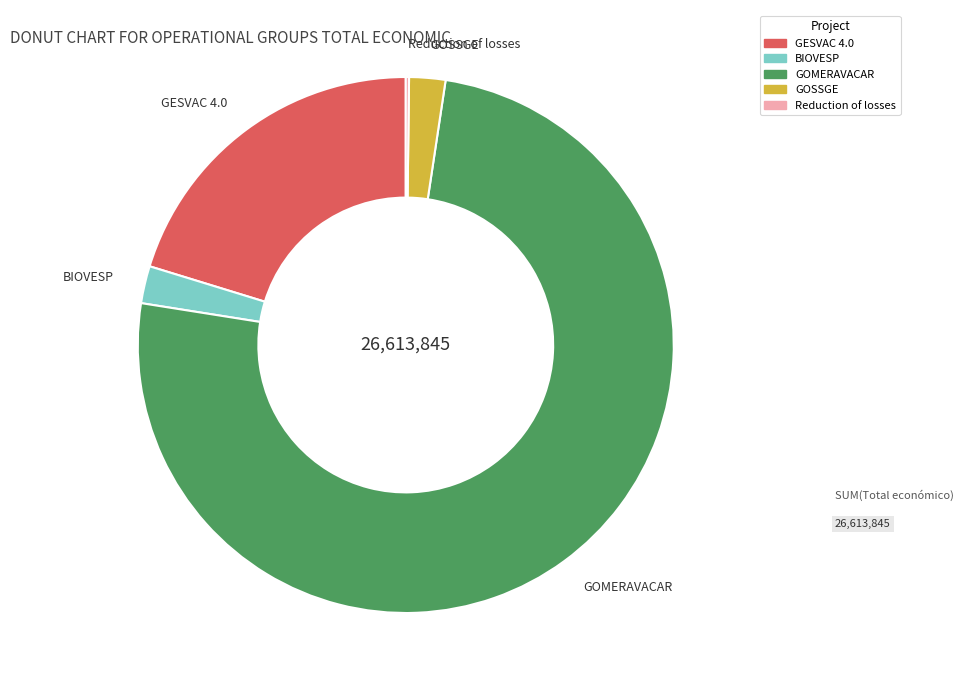

Which category has the biggest portion of the pie?

GOMERAVACAR